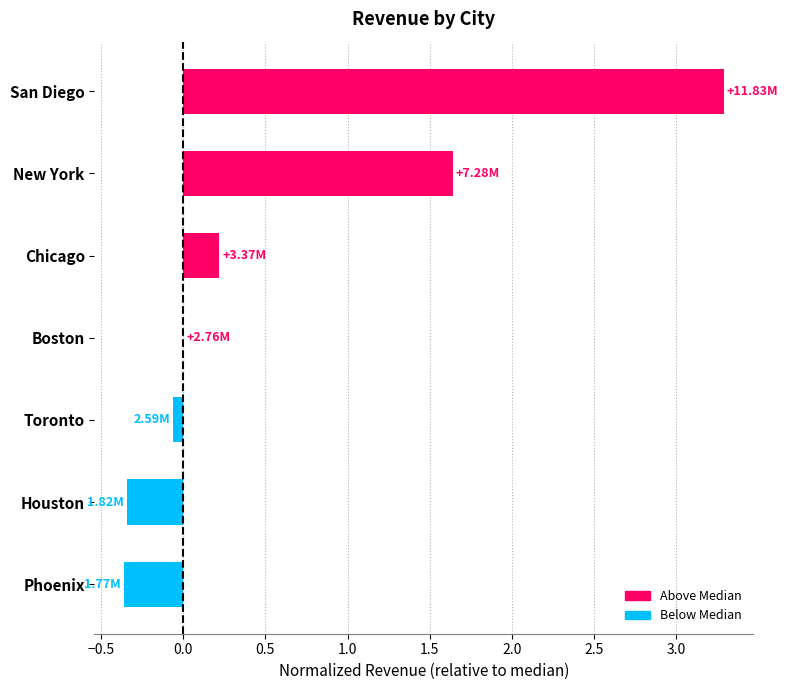

What is the sum of all values?

4.4